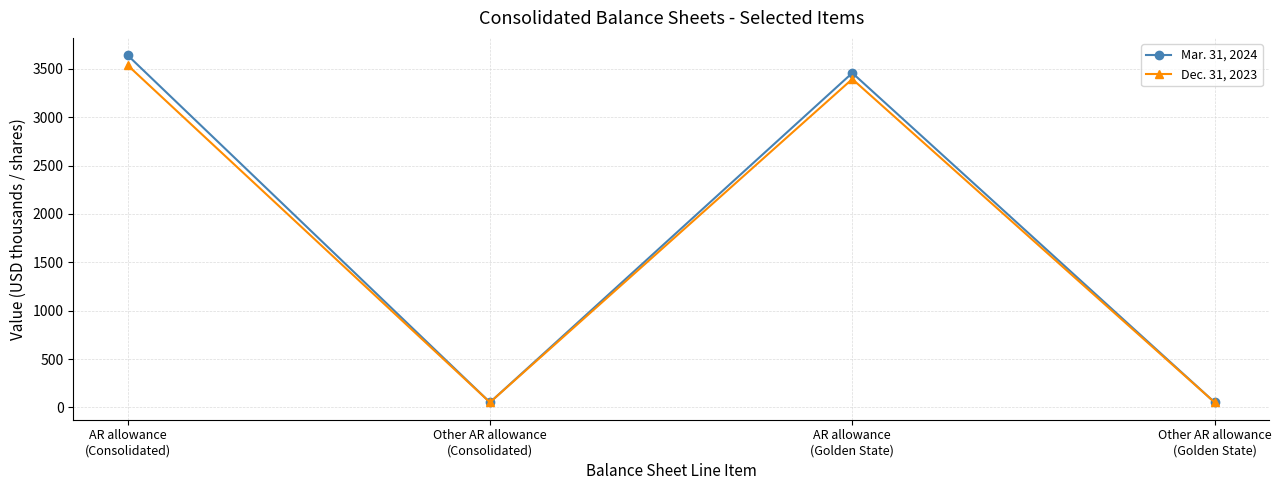

What is the maximum value shown in the chart?

3640